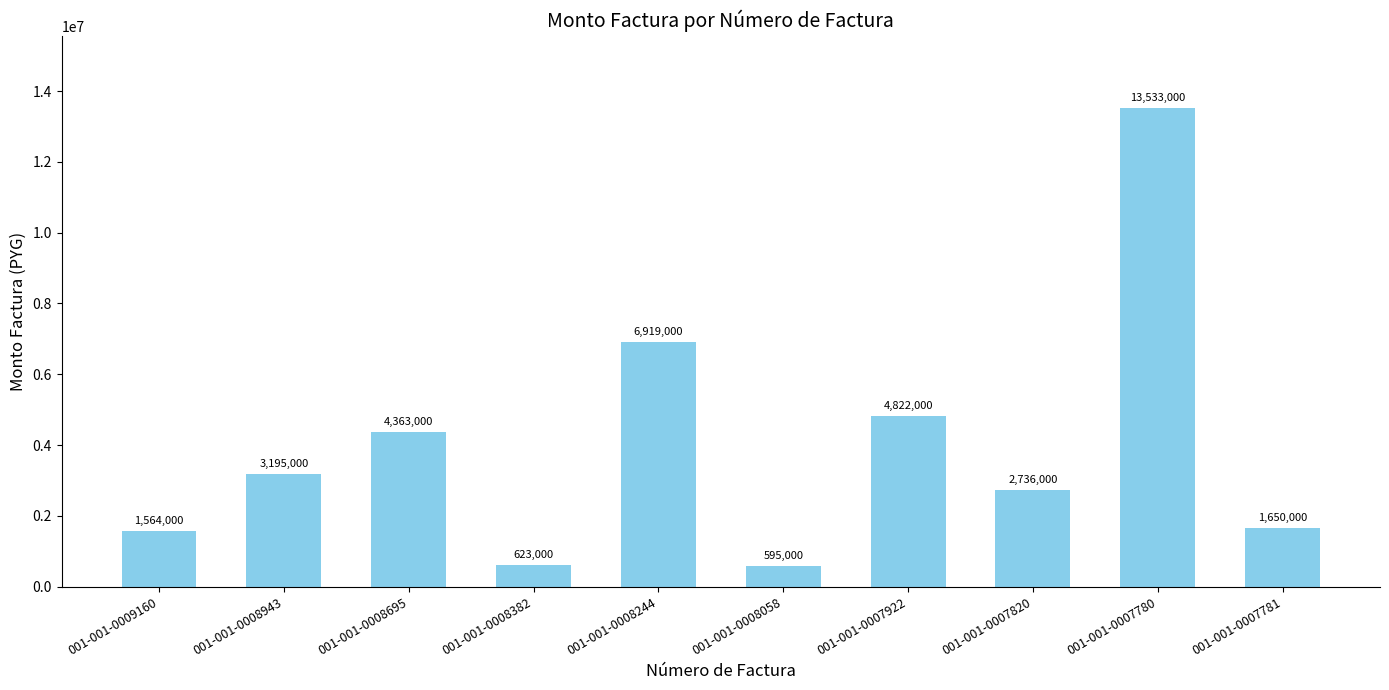

What is the approximate value at 001-001-0008058, to the nearest 50?

595000